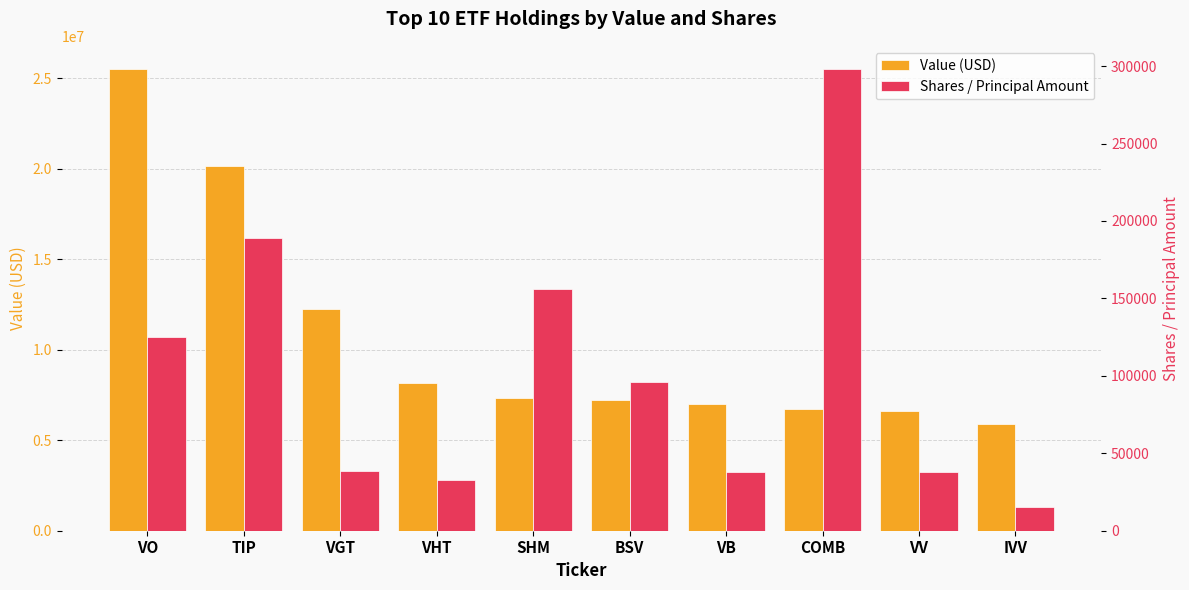

The Value (USD) series shows 6972943 at VB. True or false?

True